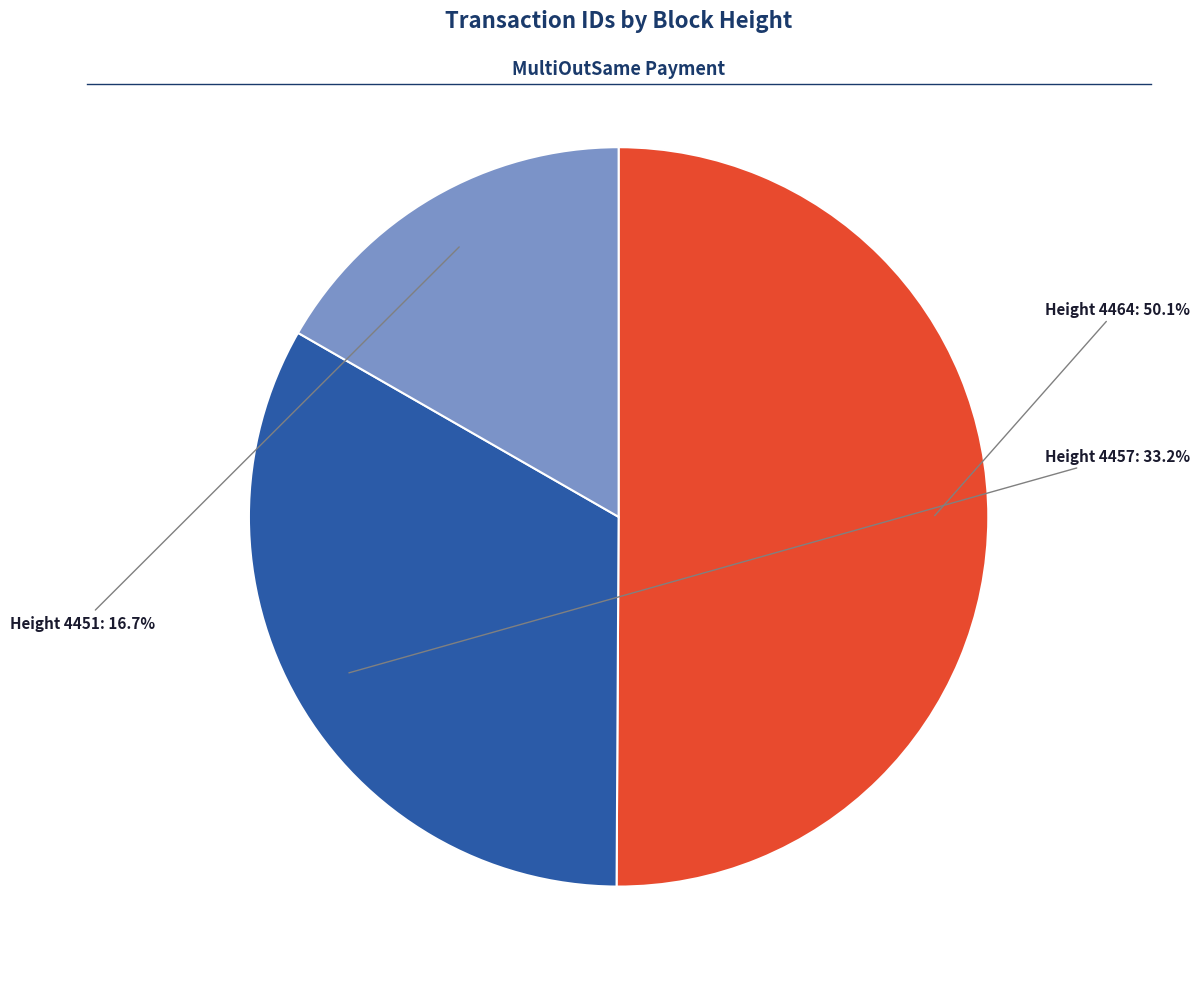

How many segments does this pie chart have?

3